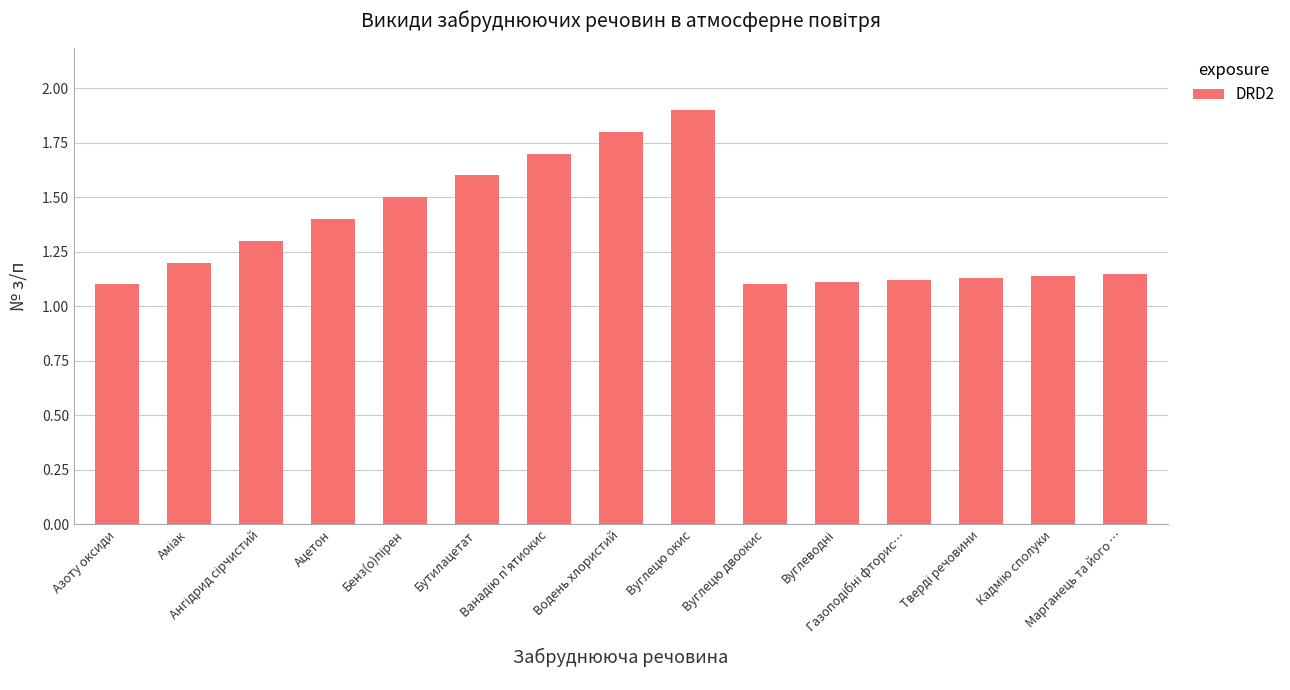

How many values are between 1 and 2?

15